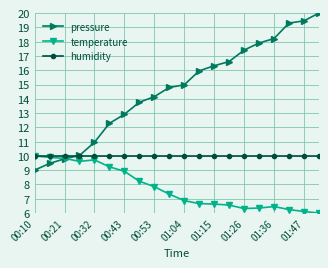

What is the value of the humidity point at the 17th from the left?

10.0